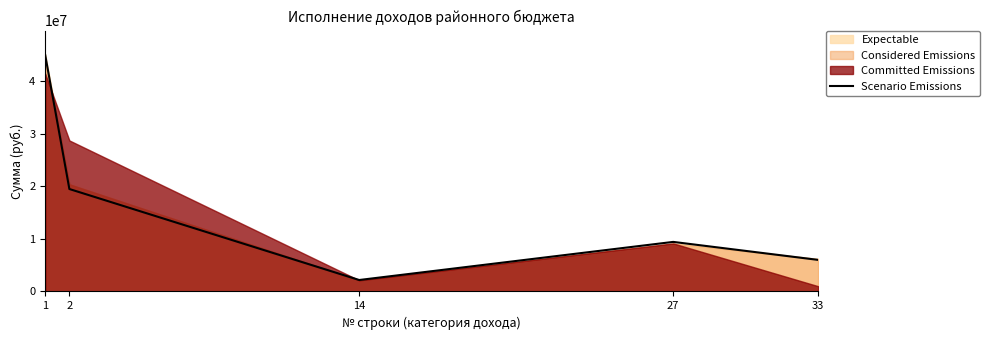

Reading left to right, extract all data points from this chart.

1=44946481.7	2=19478242.3	14=2177795.7	27=9423616.8	33=6002000.0